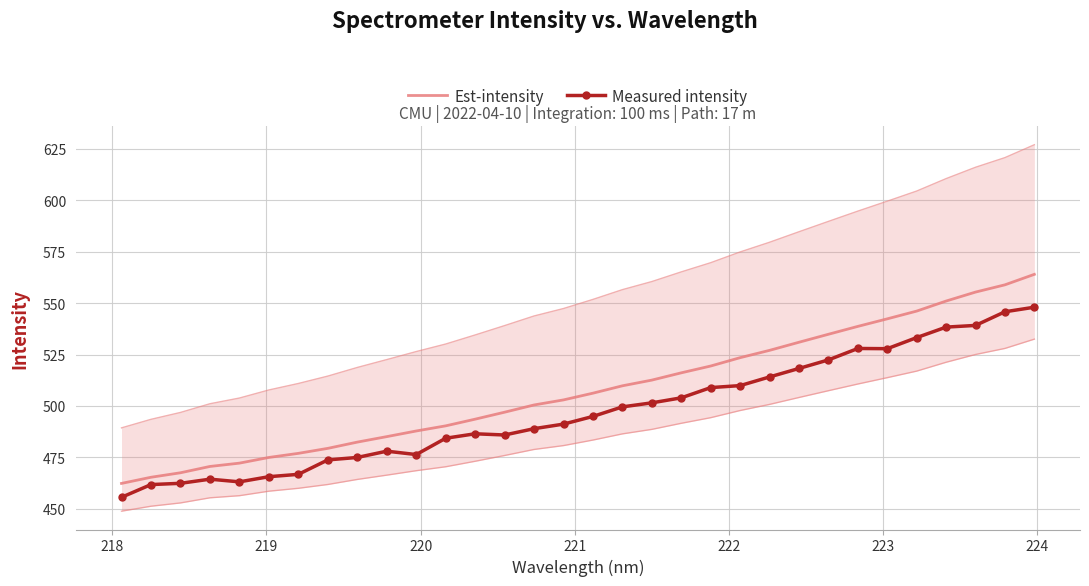

True or false: Measured intensity and Est-intensity intersect in this chart.

False